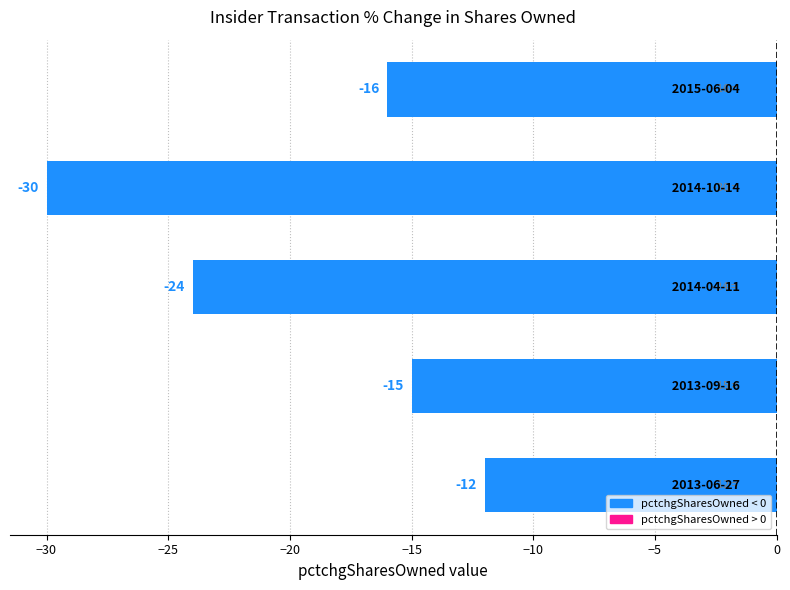

Reading top to bottom, list all the values displayed in this chart.

-16	-30	-24	-15	-12